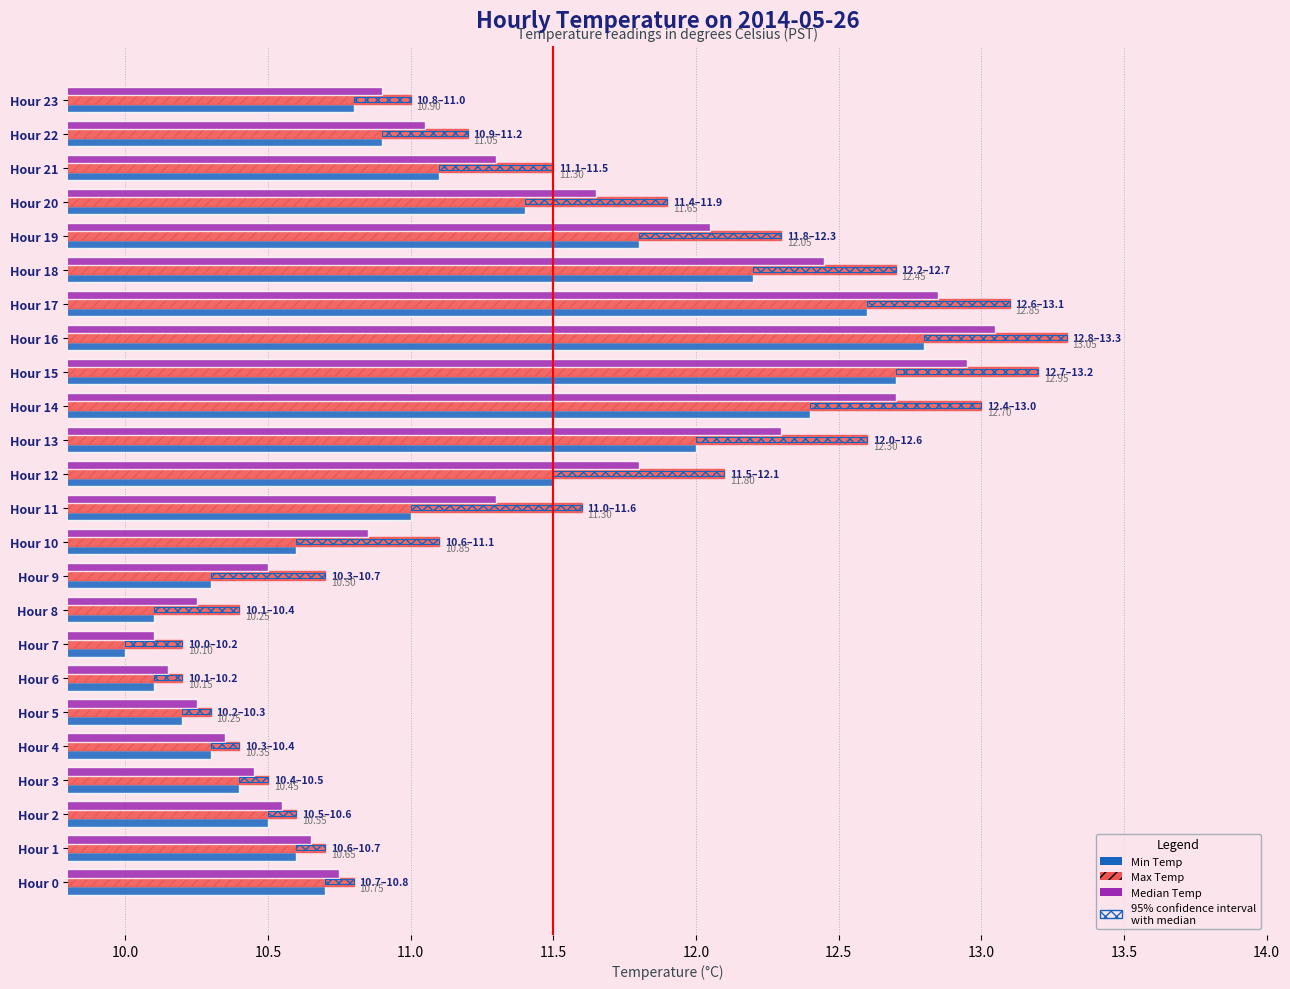

At which category is the sum across all series the highest?

Hour 16